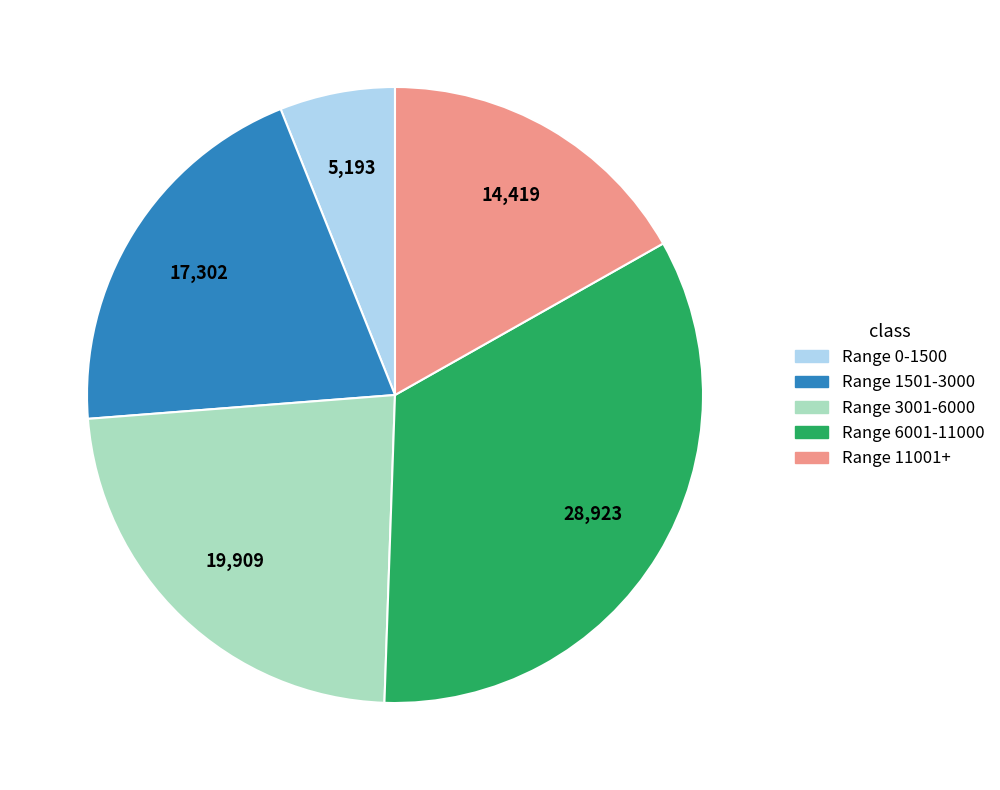

How many segments does this pie chart have?

5